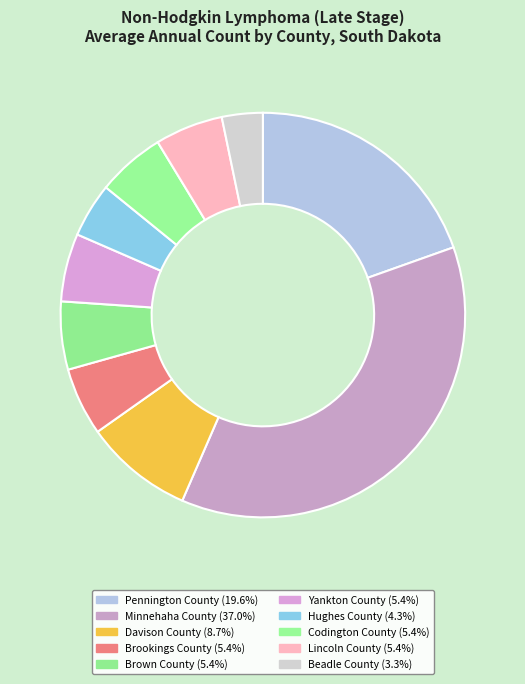

What percentage is the Codington County slice, to the nearest percent?

5%